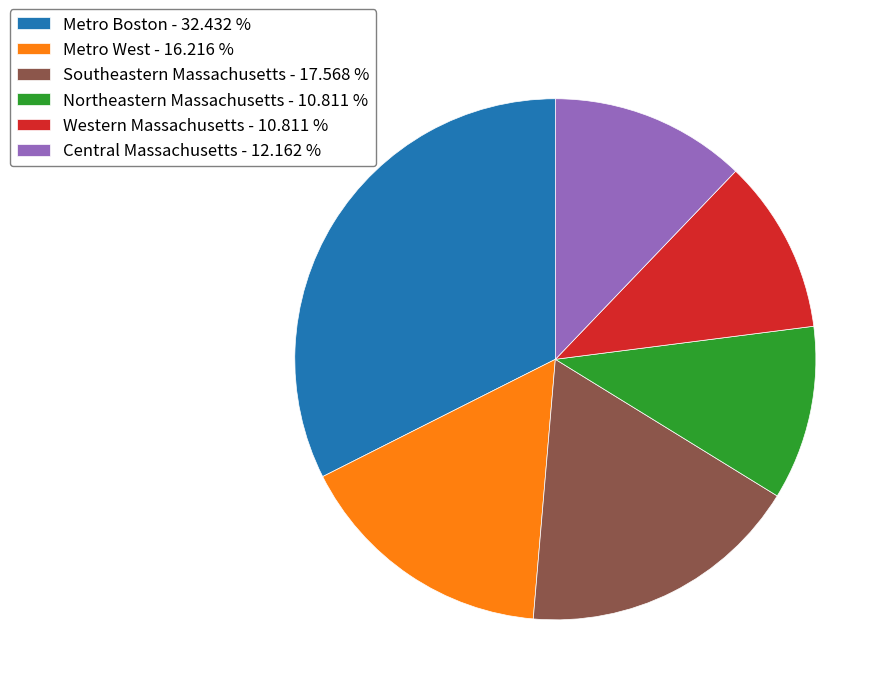

Approximately how many times larger is the value at Western Massachusetts - 10.811 % compared to Southeastern Massachusetts - 17.568 %?

0.6